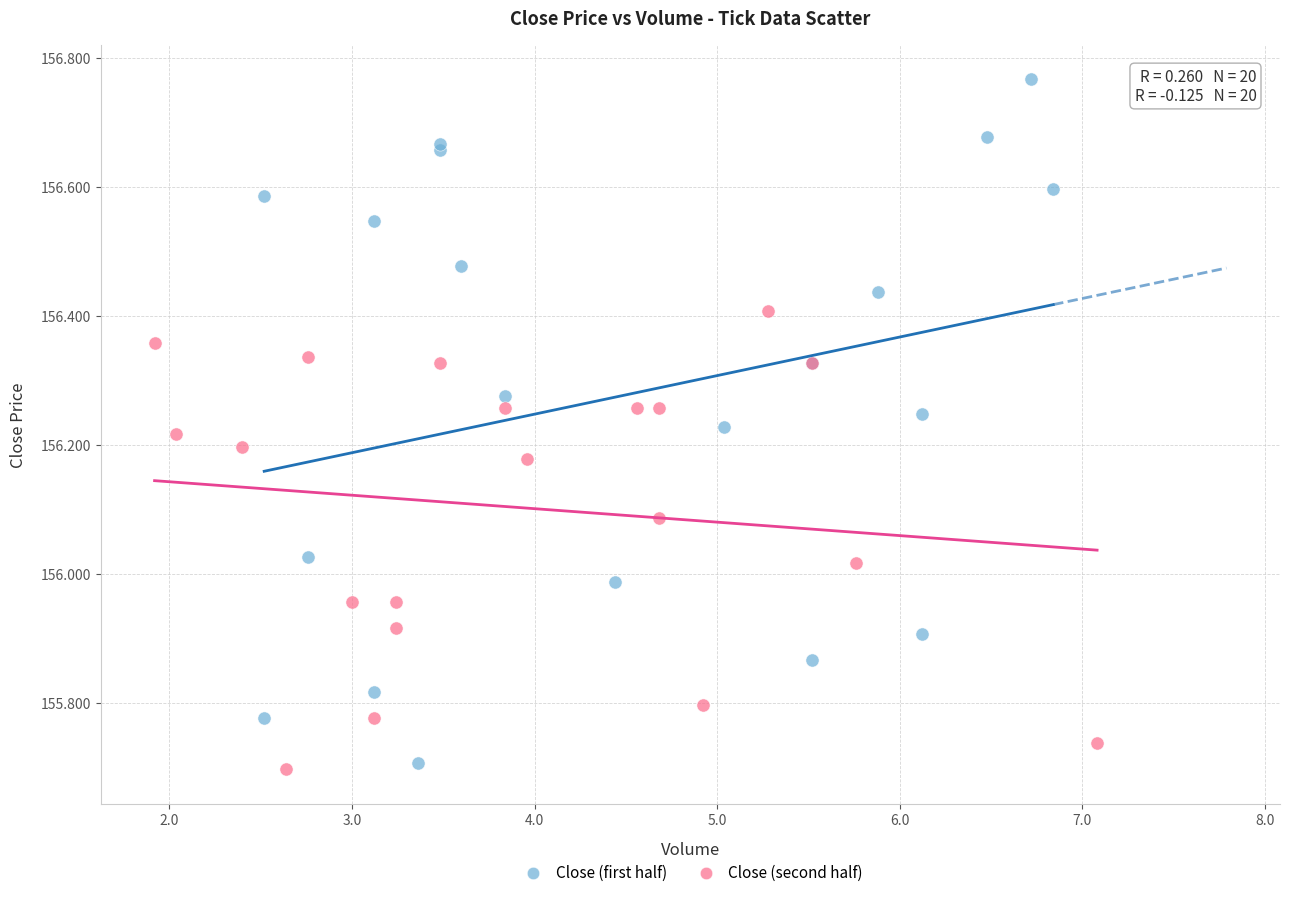

Which series has the widest spread of Y values?

Close (first half)